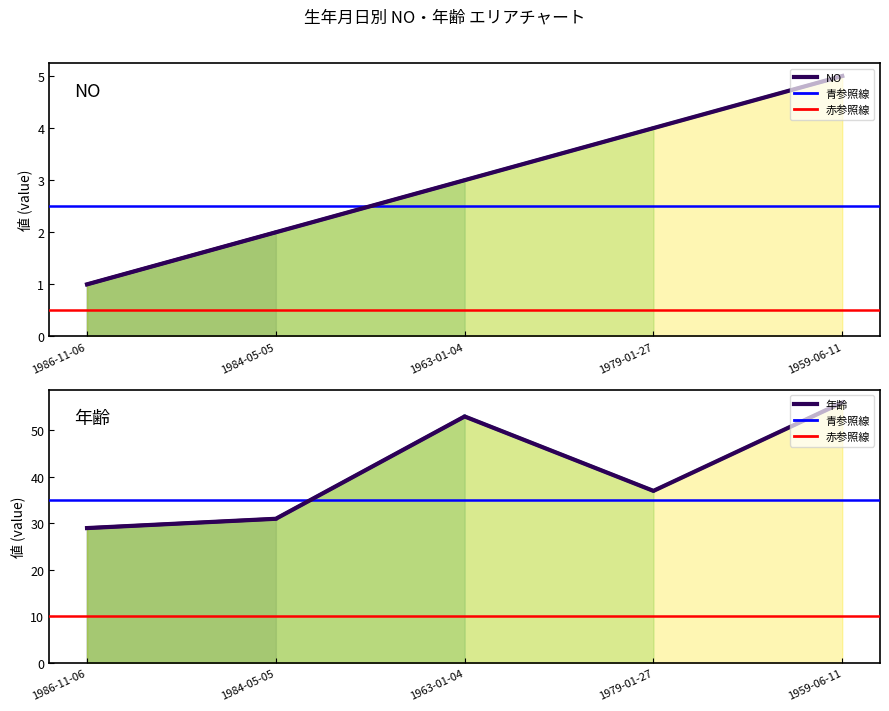

What is the sum of the NO values at 1986-11-06 and 1984-05-05?

3